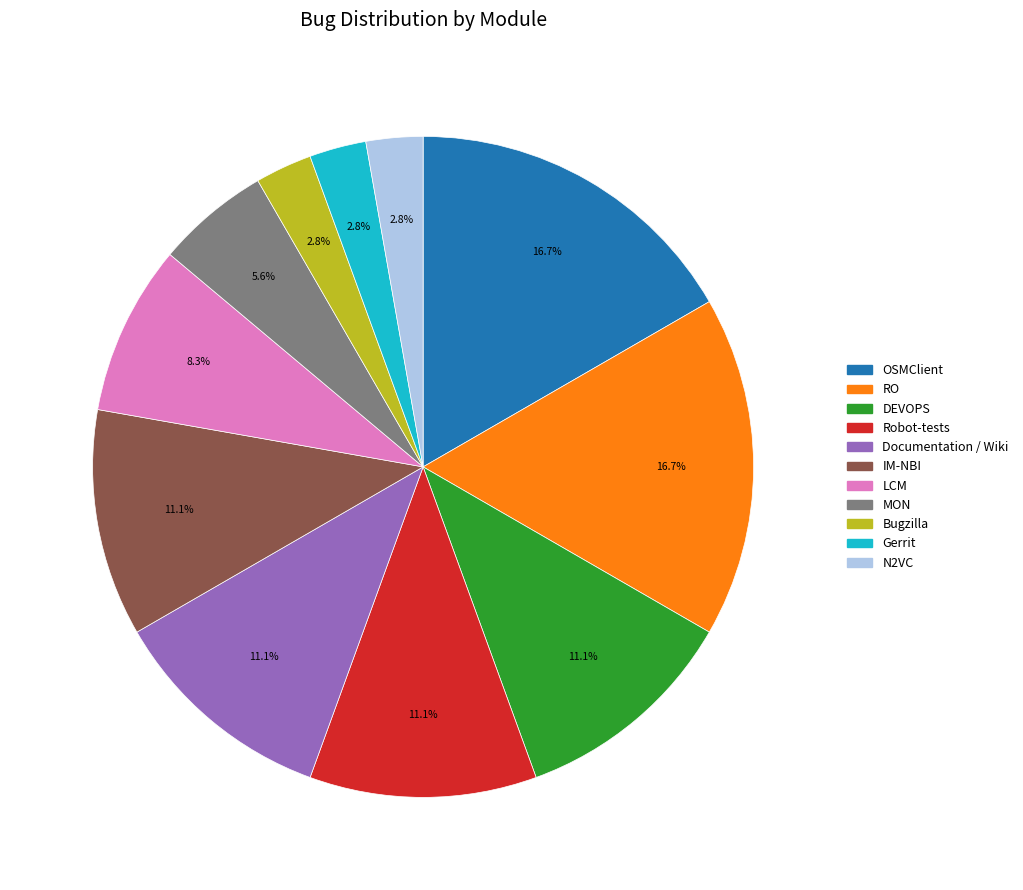

Is there a majority slice in this chart?

No